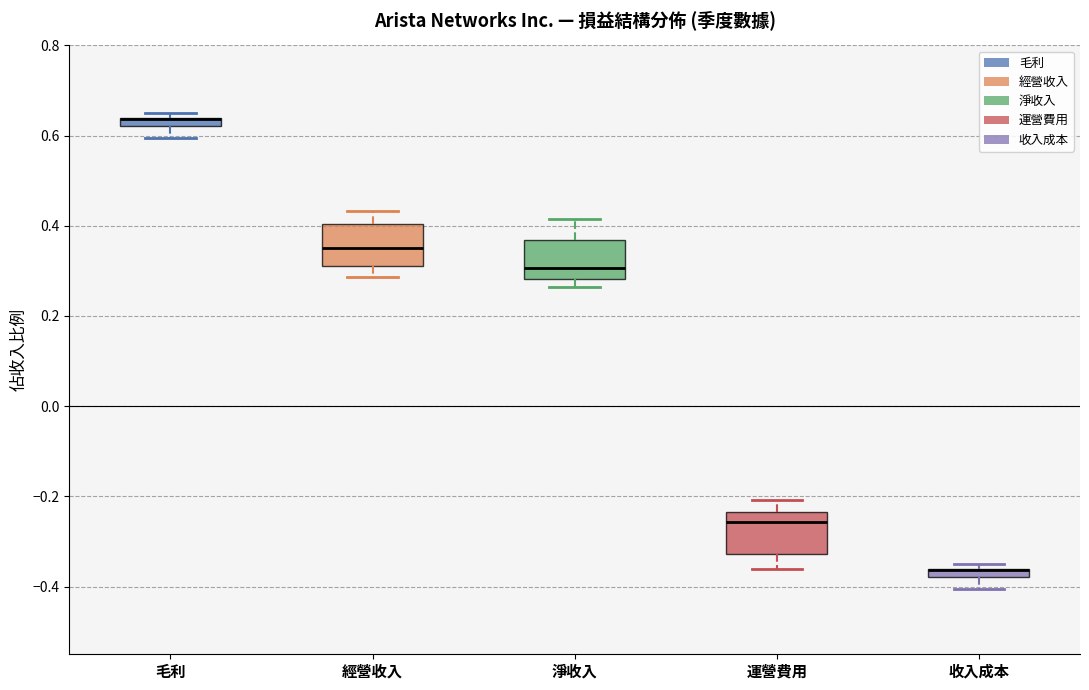

Where does the lower whisker of the box for 經營收入 end on the y-axis? The values are not printed on the chart, so give them approximately, as read against the axis.

0.28